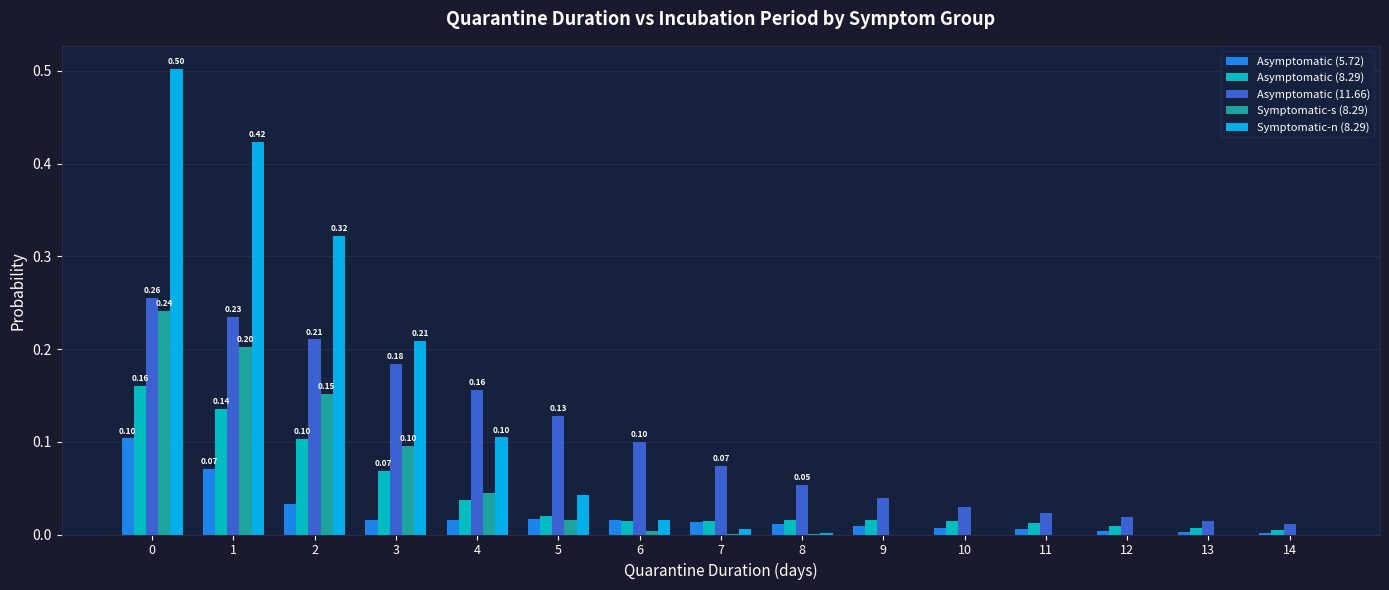

Is the value of Symptomatic-n (8.29) at 4 greater than the value of Asymptomatic (5.72) at 2?

Yes